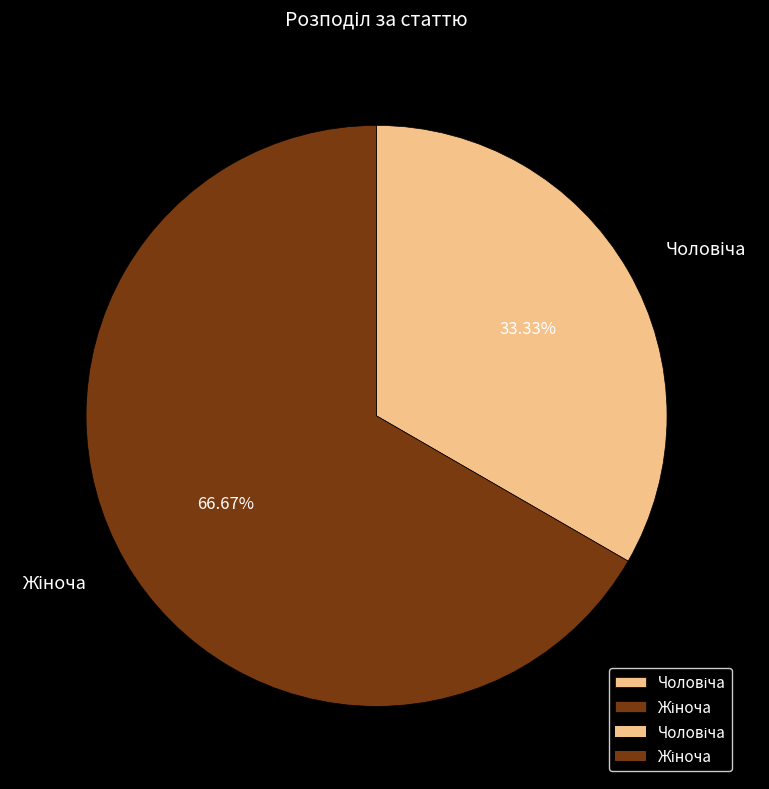

How many segments does this pie chart have?

2